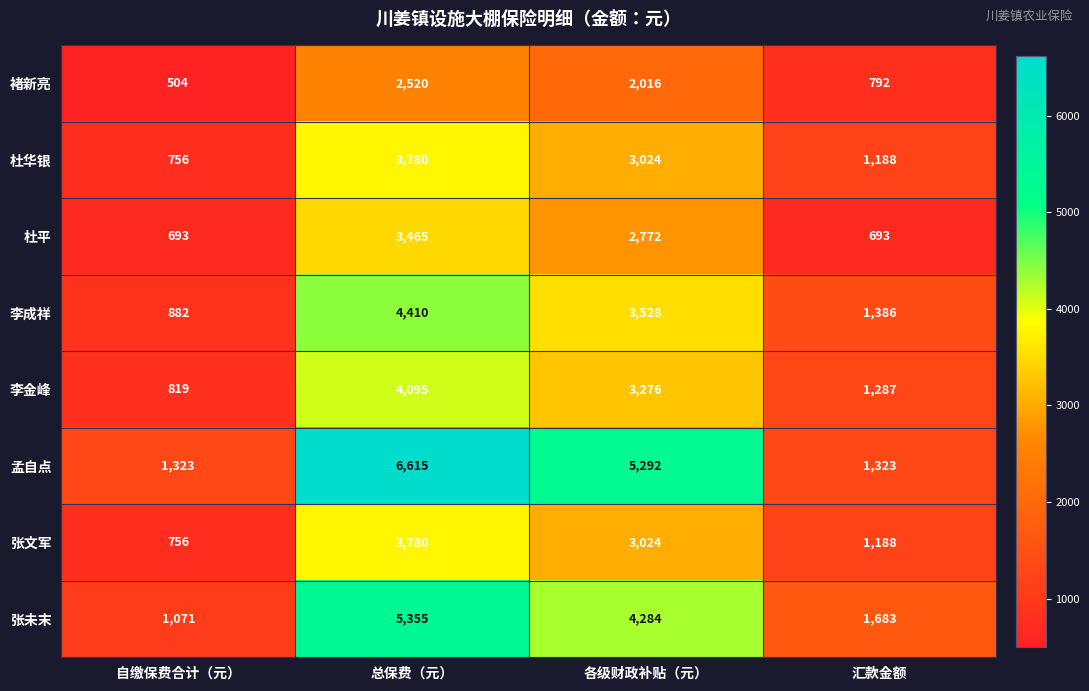

What is the difference between the highest and lowest values at 汇款金额?

990